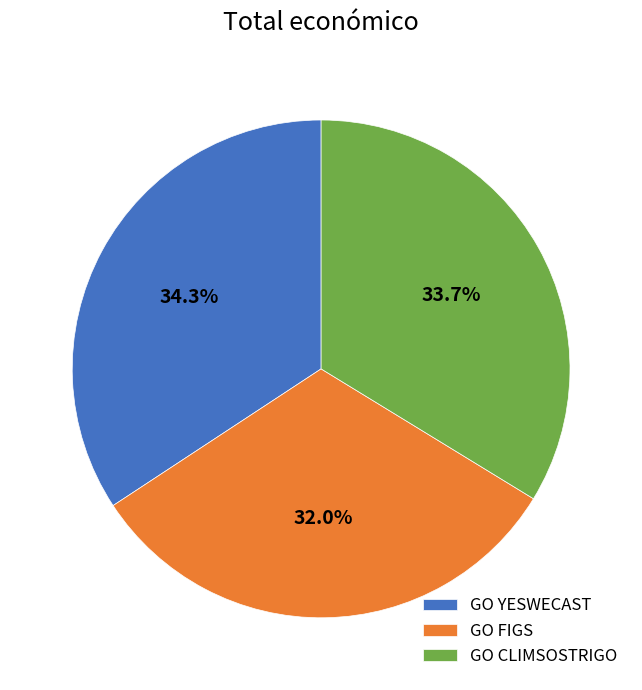

What percentage is NOT represented by GO CLIMSOSTRIGO?

66.3%